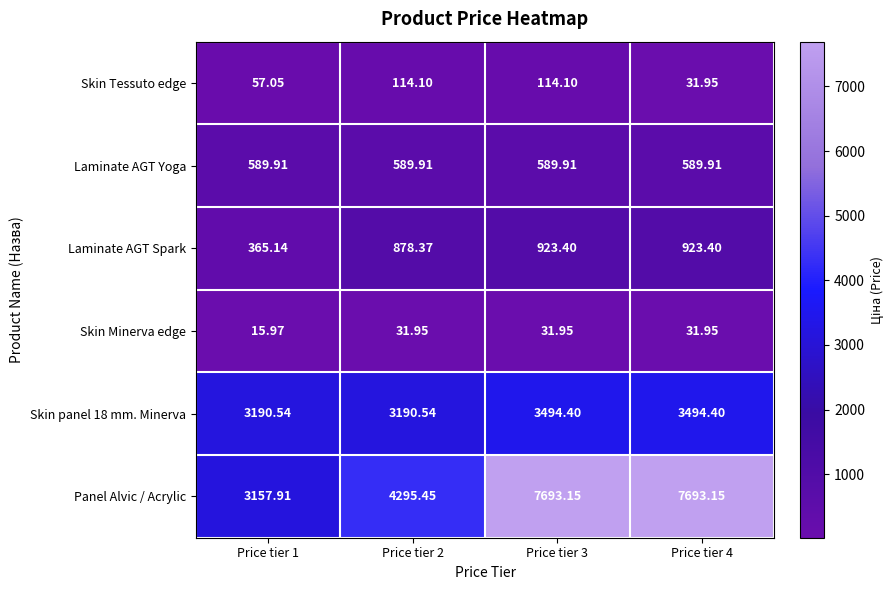

Which series has the widest spread of values?

Panel Alvic / Acrylic